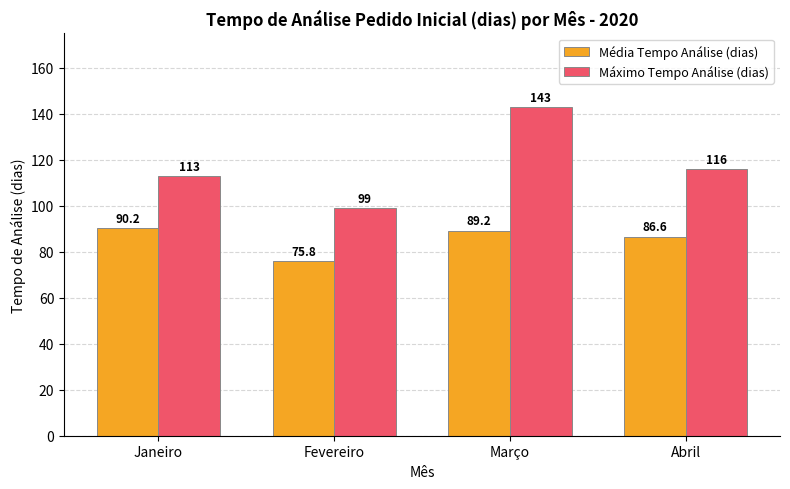

Read the Média Tempo Análise (dias) value at Abril.

86.6